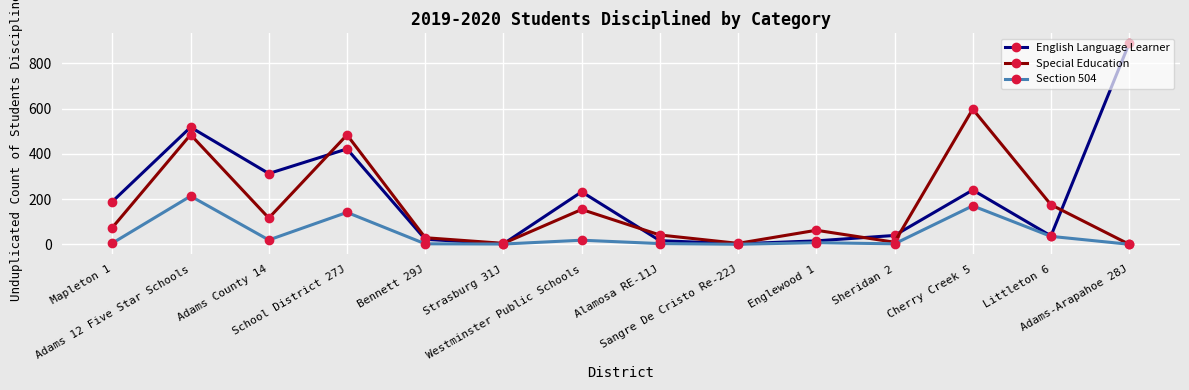

What is the difference between the Special Education values at Strasburg 31J and Adams 12 Five Star Schools?

481